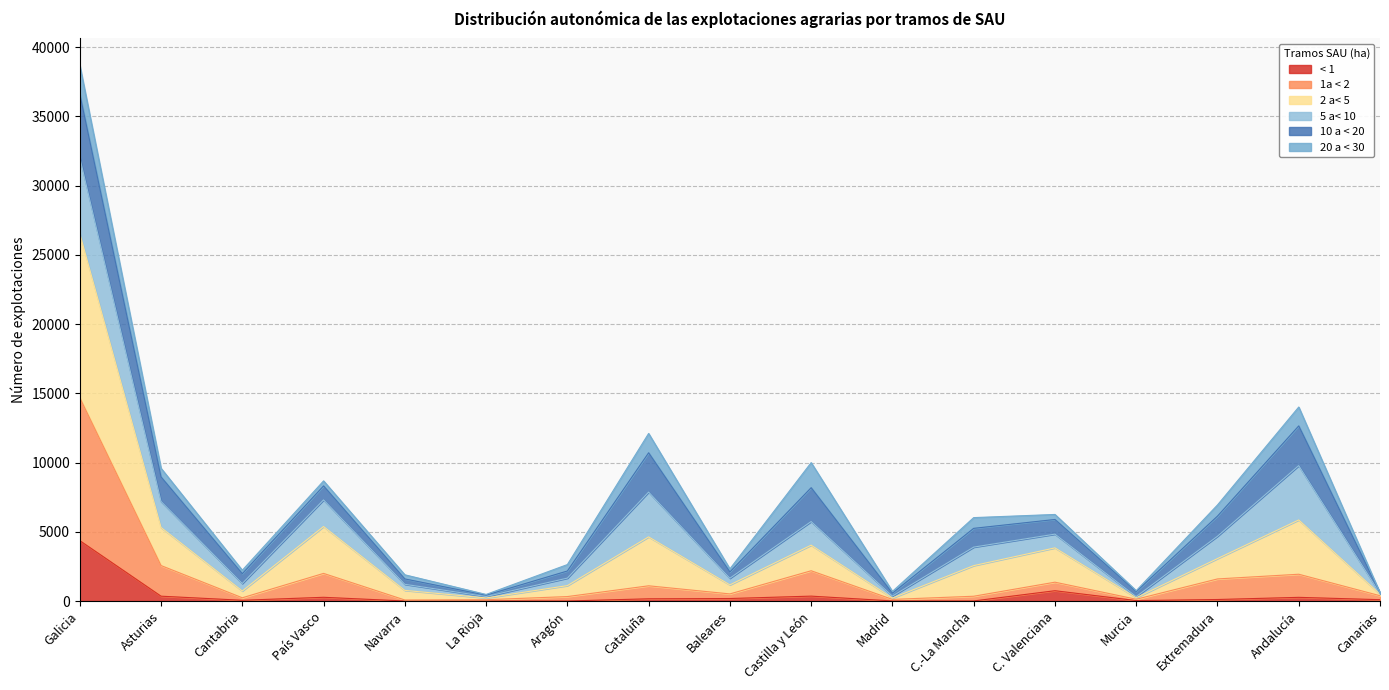

What is the sum of the < 1 values at C. Valenciana and La Rioja?

758